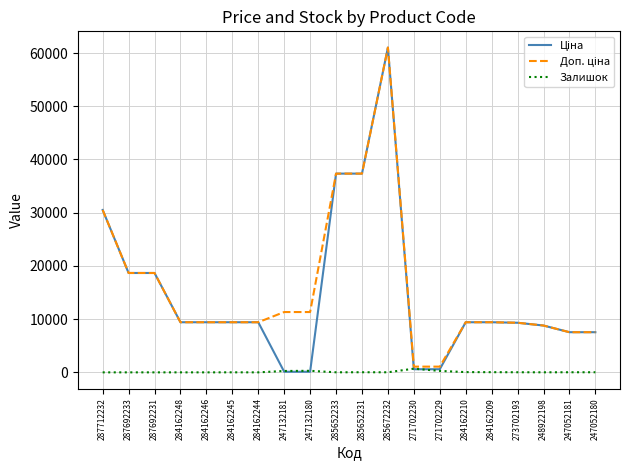

Which label corresponds to the largest value in the chart?

285672232